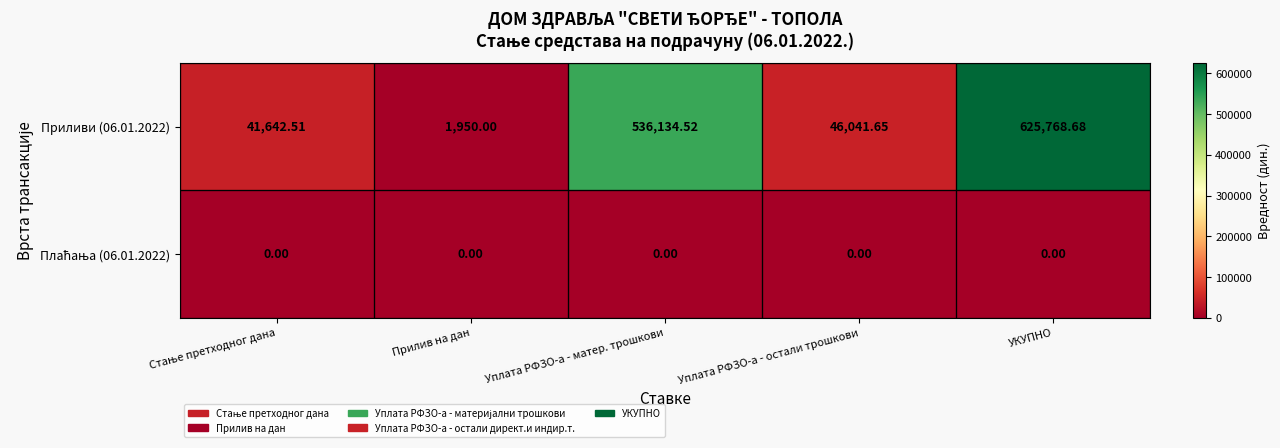

At which label is Приливи (06.01.2022) closest to 313859?

Уплата РФЗО-а - матер. трошкови